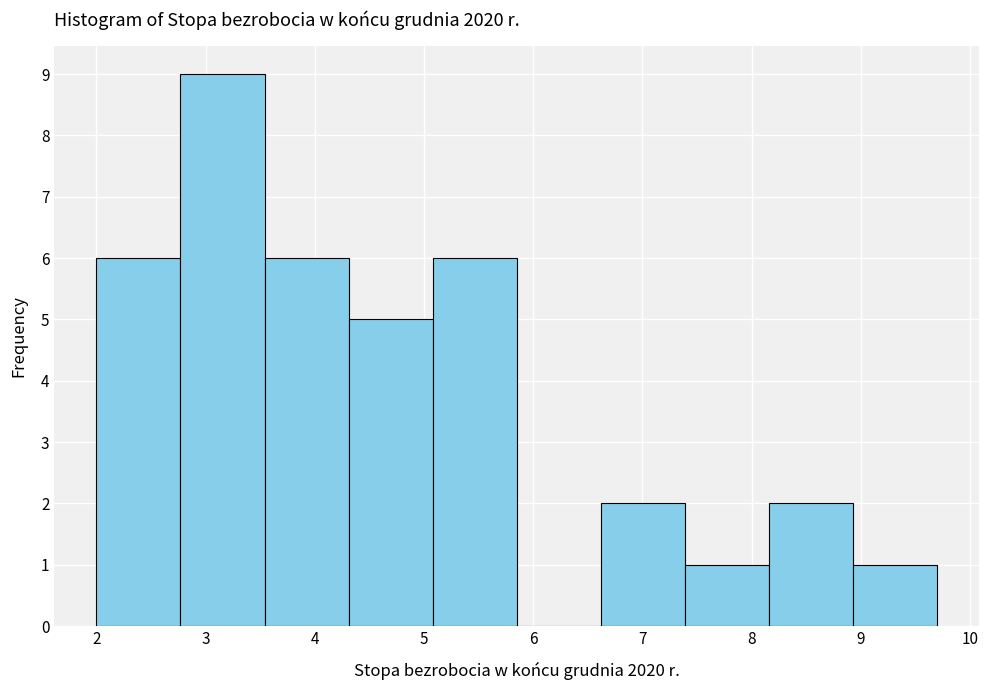

Reading left to right, transcribe this chart: for each bar, give the range it covers on the x-axis and its height. Neither the bar edges nor the heights are printed on the chart, so give them approximately, as read against the axes.

2.00 to 2.77: 6
2.77 to 3.54: 9
3.54 to 4.31: 6
4.31 to 5.08: 5
5.08 to 5.85: 6
5.85 to 6.62: 0
6.62 to 7.39: 2
7.39 to 8.16: 1
8.16 to 8.93: 2
8.93 to 9.70: 1